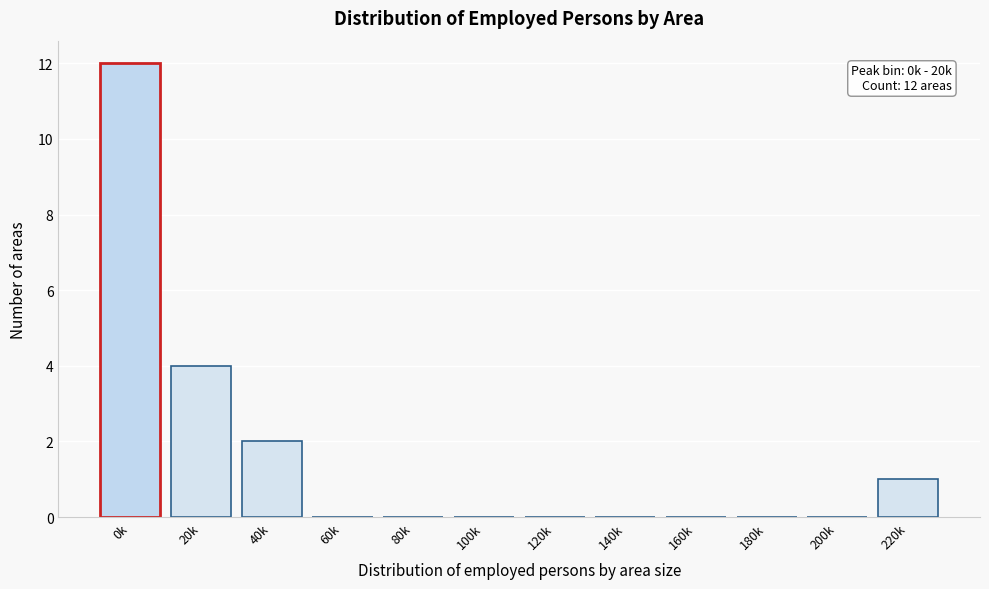

Reading right to left, transcribe all the data shown in this chart.

220k=1	200k=0	180k=0	160k=0	140k=0	120k=0	100k=0	80k=0	60k=0	40k=2	20k=4	0k=12